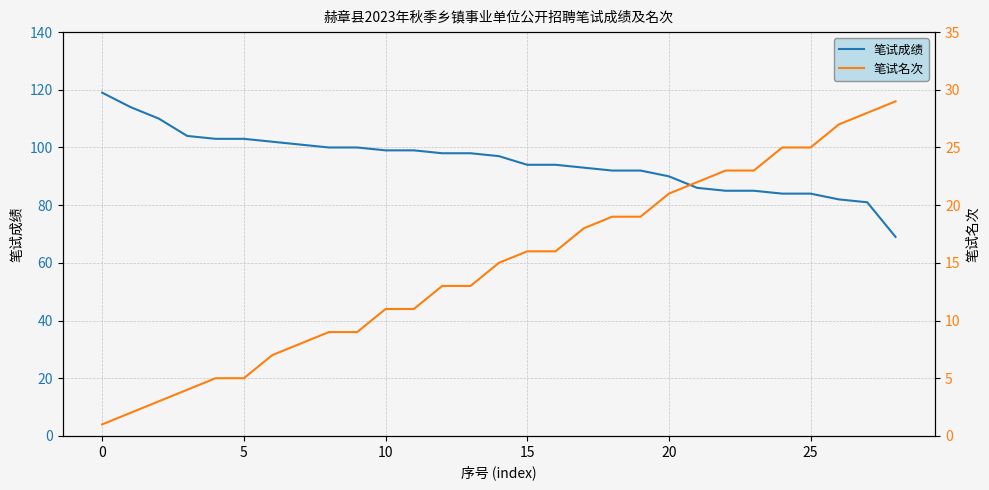

How many data points in 笔试成绩 are less than 97?

14